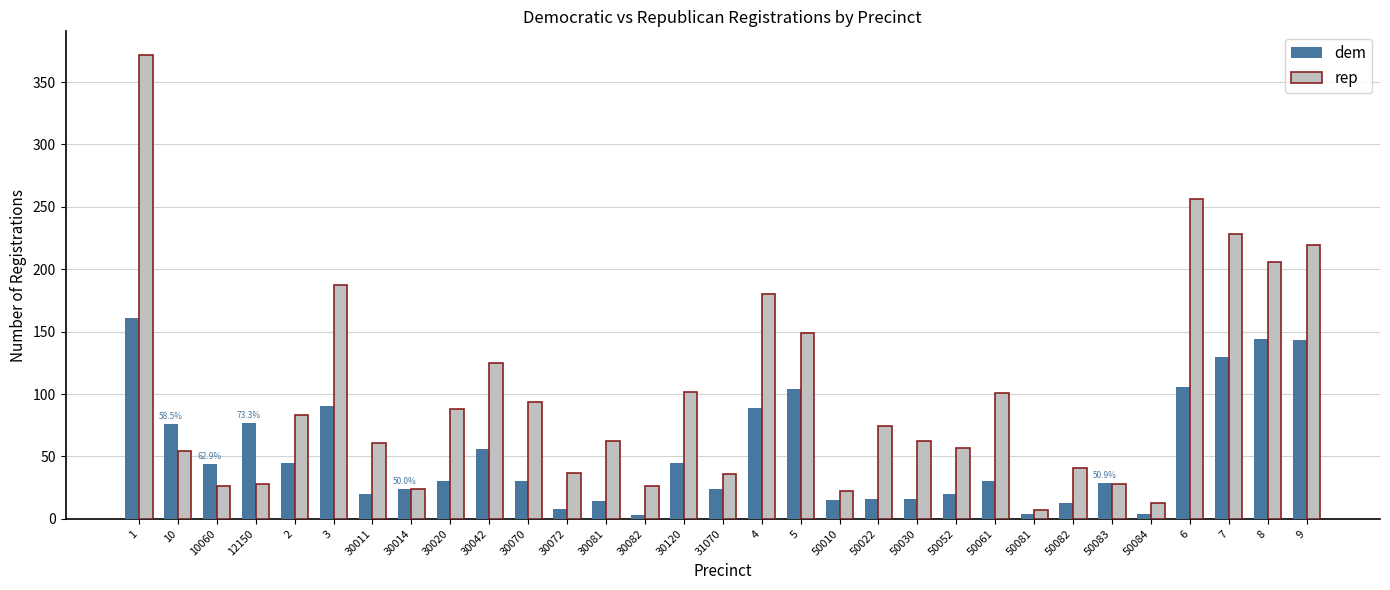

Is it true that dem equals 8 at 30072?

True